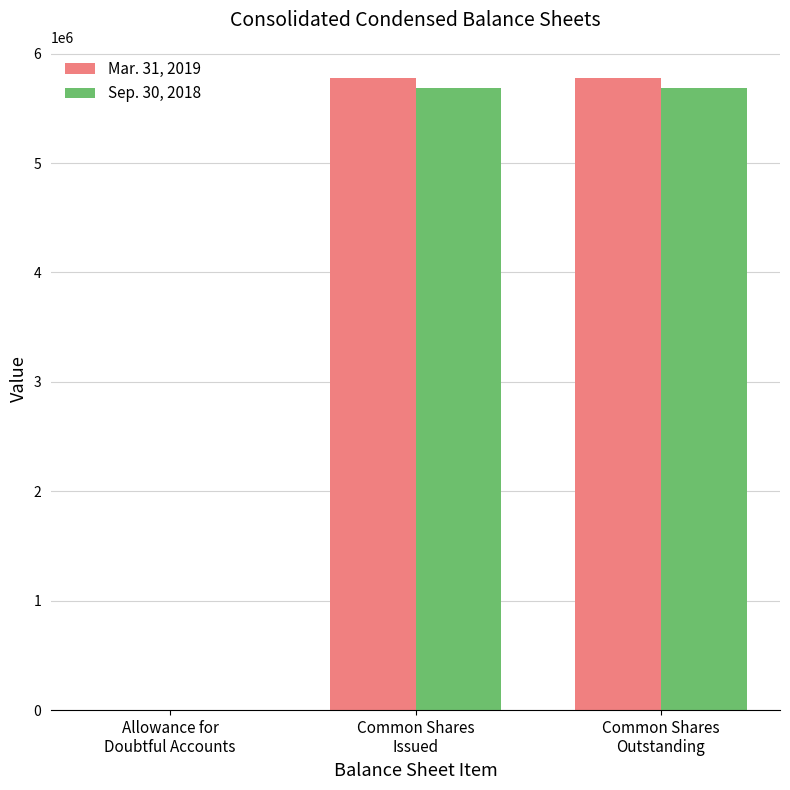

Reading right to left, what are all the values shown in this chart?

Mar. 31, 2019: Common Shares
Outstanding=5773000	Common Shares
Issued=5773000	Allowance for
Doubtful Accounts=537
Sep. 30, 2018: Common Shares
Outstanding=5690000	Common Shares
Issued=5690000	Allowance for
Doubtful Accounts=520